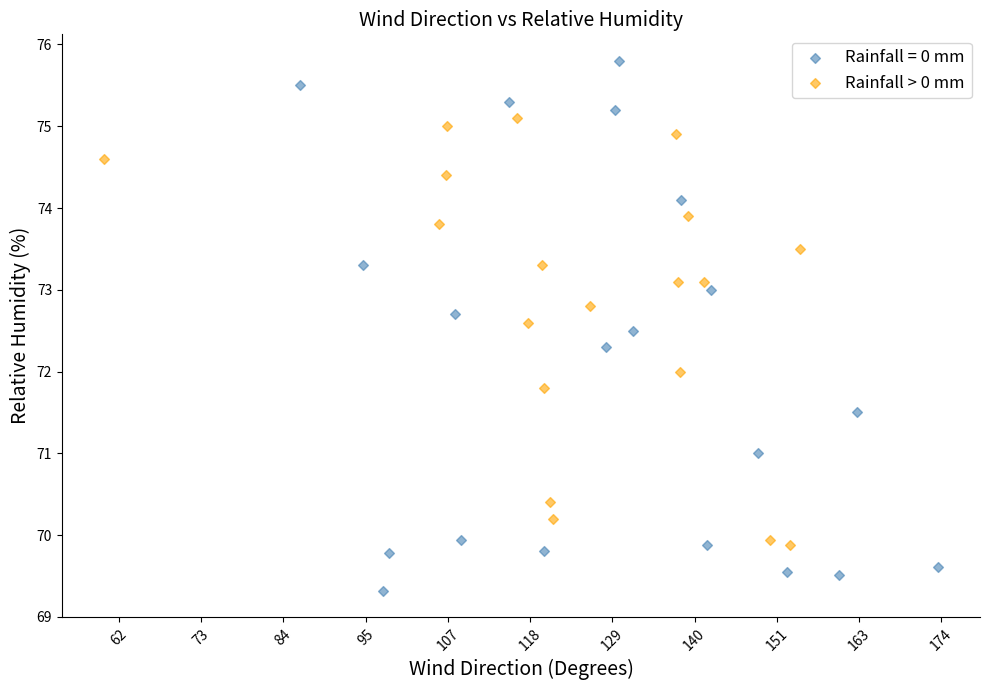

Which series has the largest Y range (max minus min)?

Rainfall = 0 mm